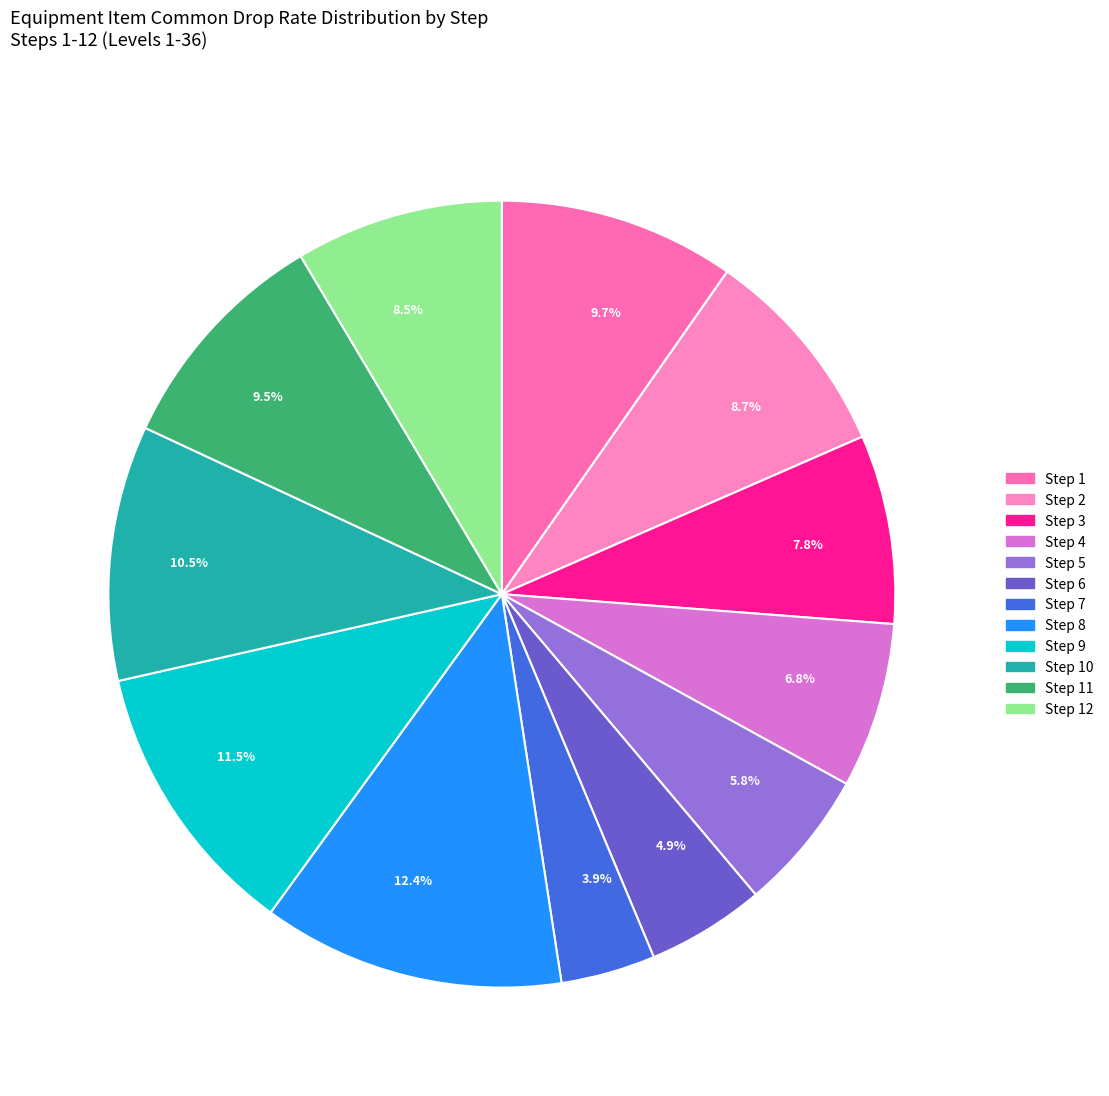

Which has a higher value, 9.5% or 10.5%?

10.5%